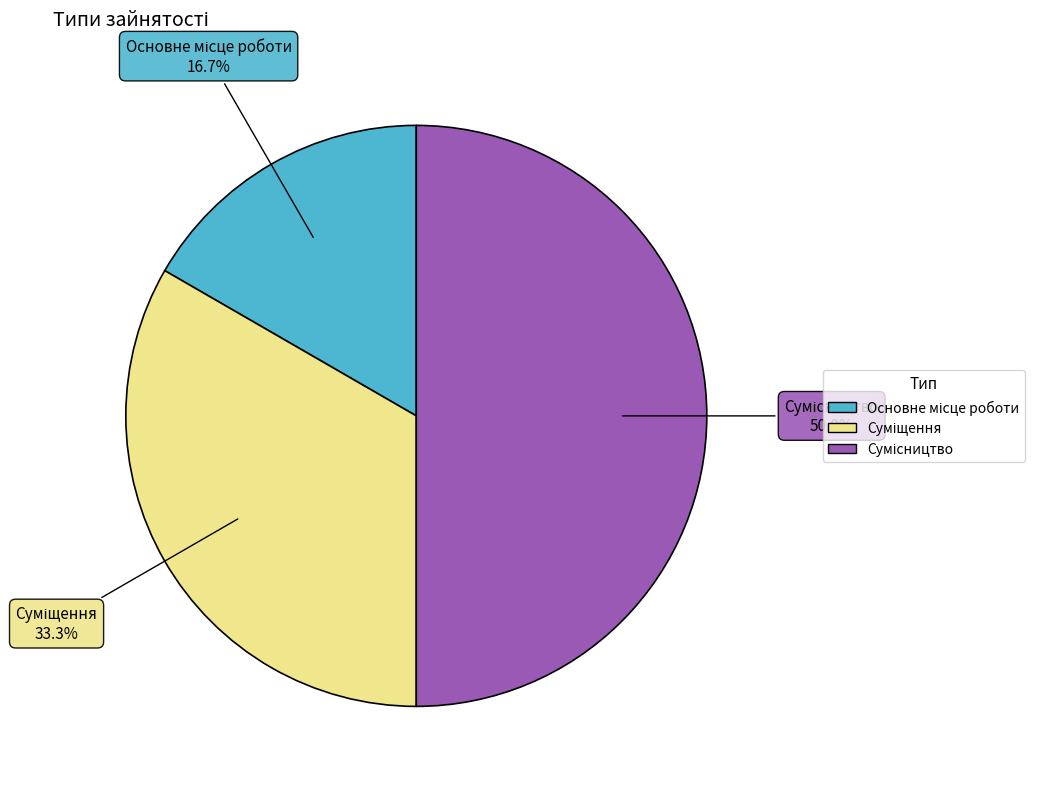

Rank the categories by value from lowest to highest.

Основне місце роботи, Суміщення, Сумісництво